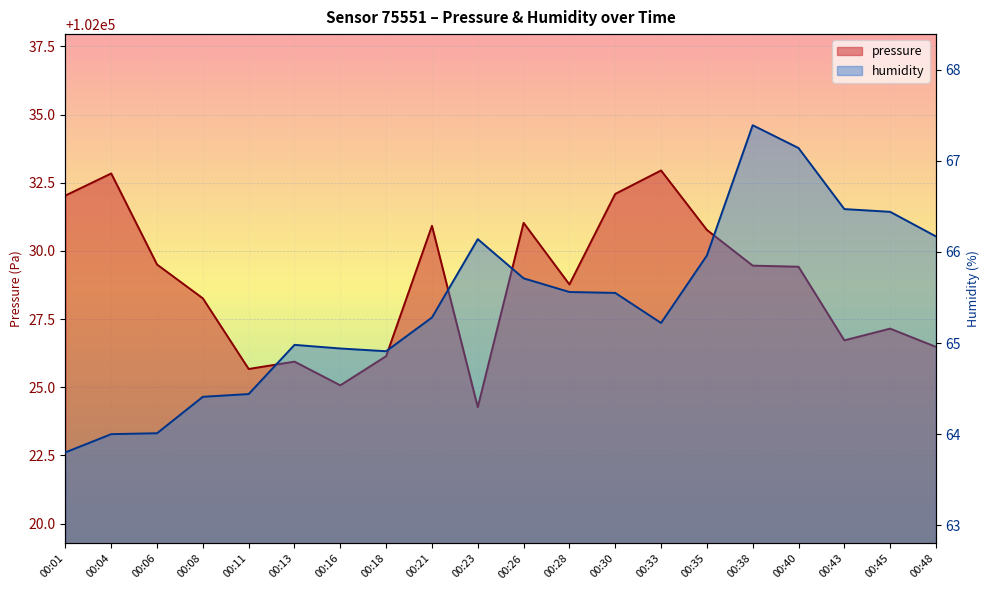

True or false: humidity and pressure cross at least once.

False